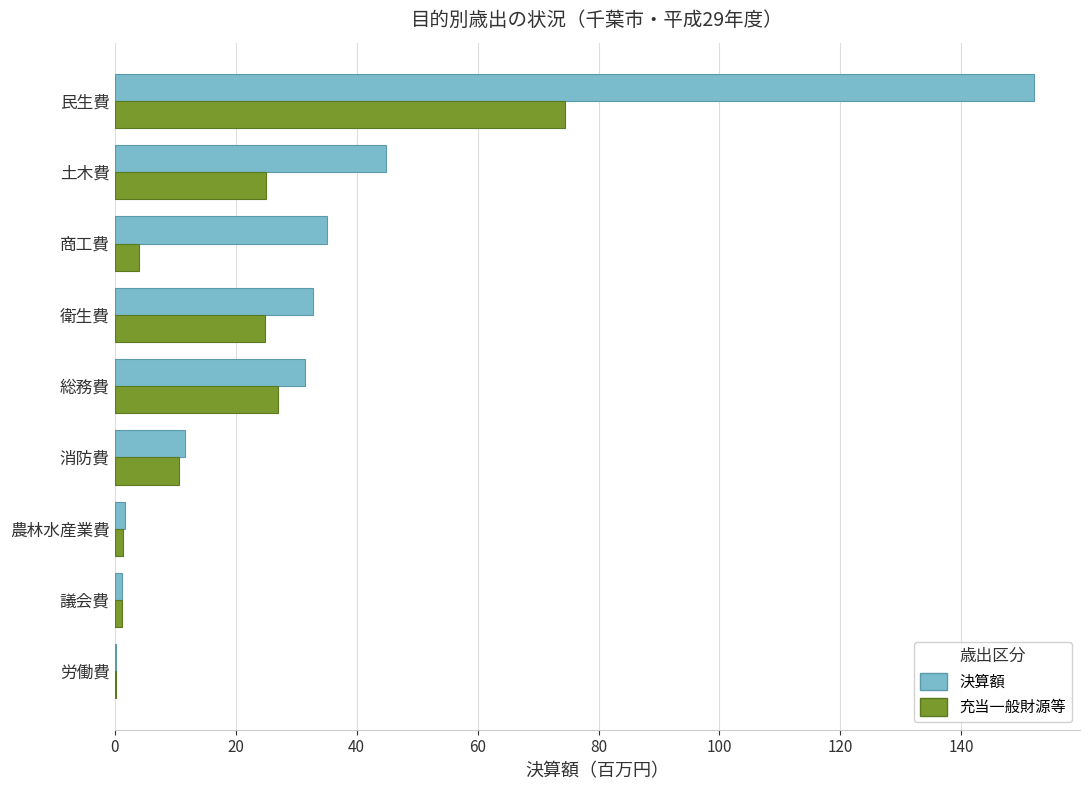

What is the total value across all series at 民生費?

226.4